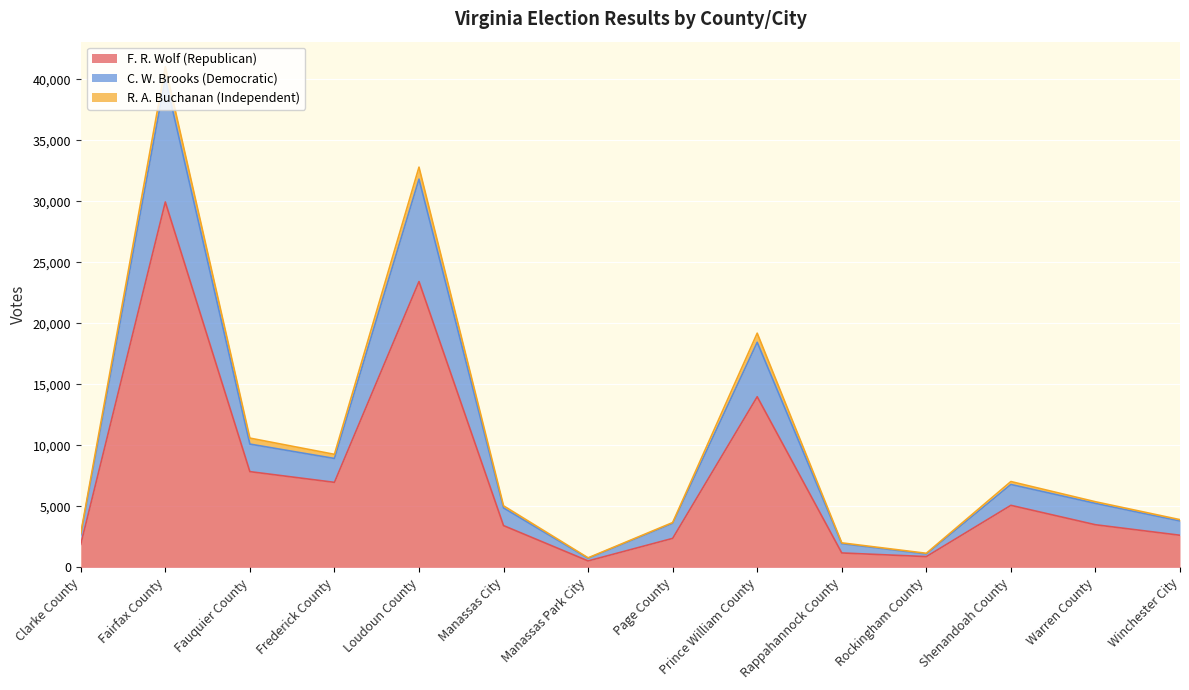

In C. W. Brooks (Democratic), how many points are higher than both neighbors (excluding endpoints)?

4